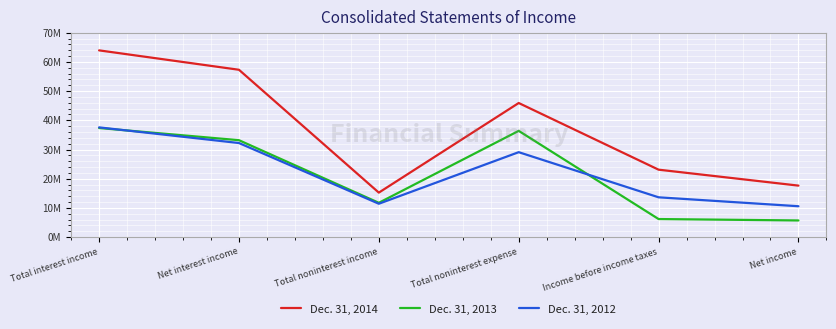

Does the chart have visible grid lines?

Yes